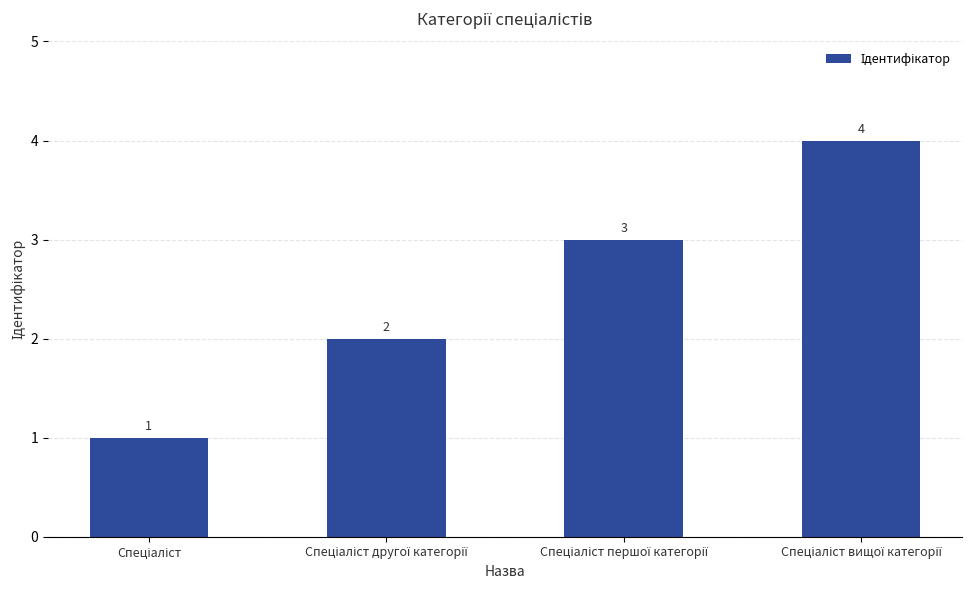

What is the maximum value shown in the chart?

4